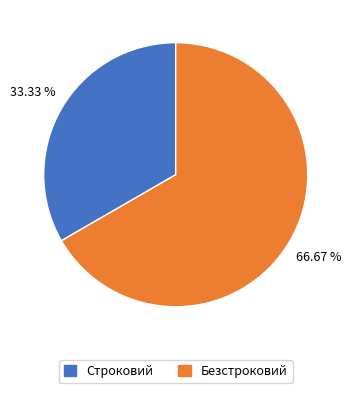

Do Безстроковий and Строковий together represent more than half of the pie?

Yes